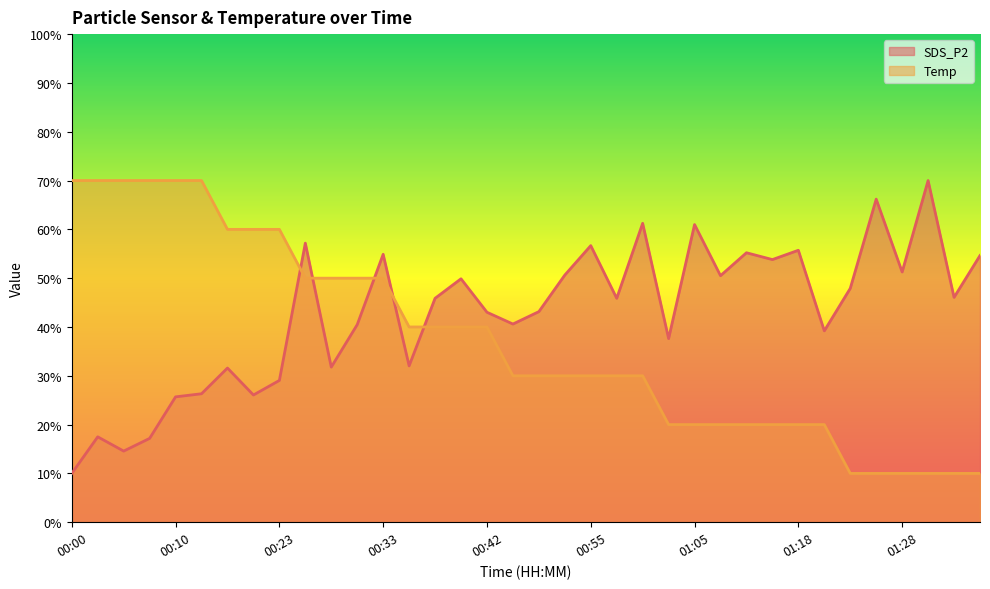

Is the value of Temp at 01:18 greater than the value of SDS_P2 at 00:30?

No